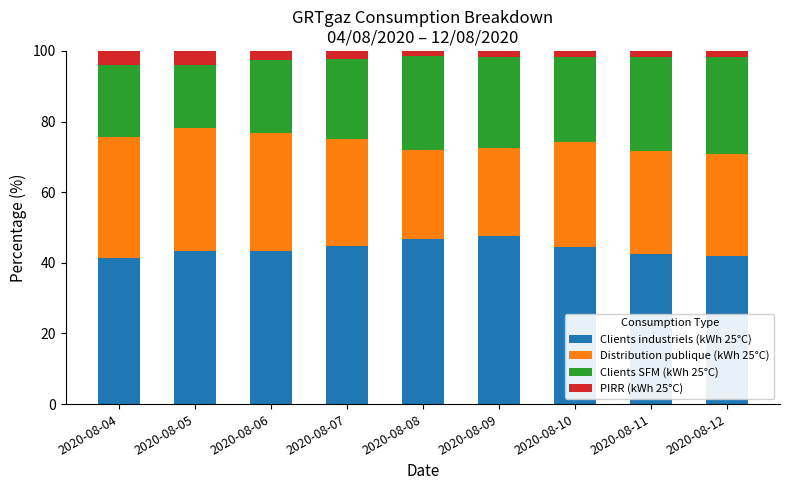

How many categories are shown in the chart?

9